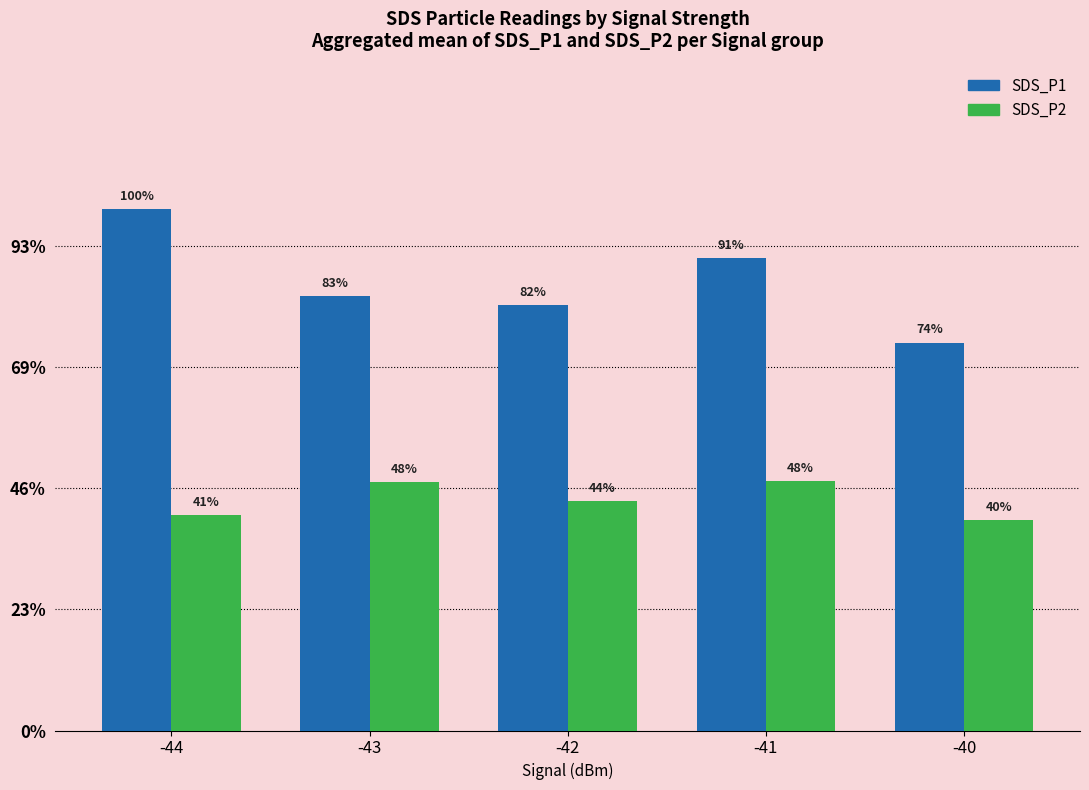

What is the total value across all series at -44?

60.8